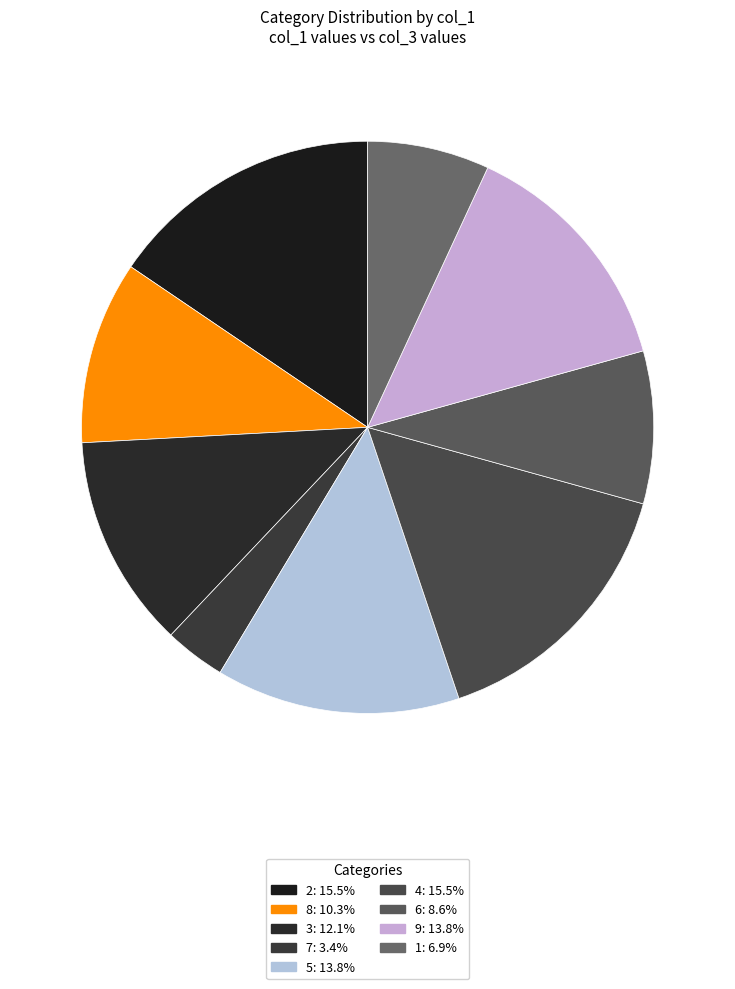

To the nearest percent, what percentage of the pie is 2?

16%